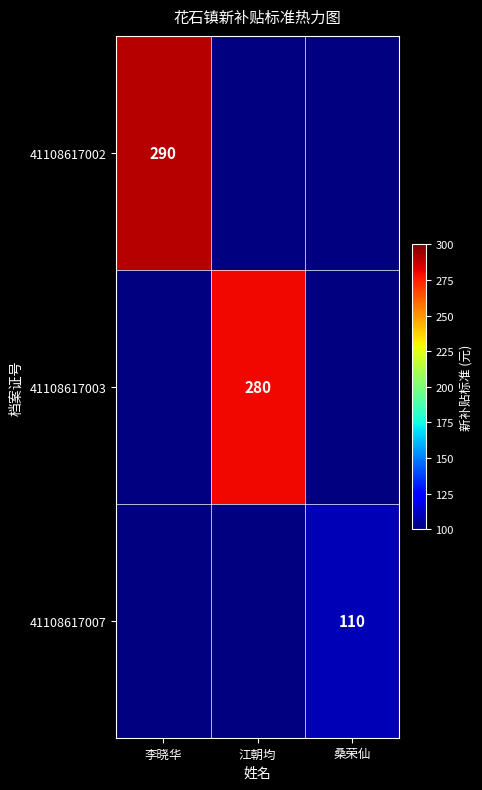

True or false: 41108617002 has a value of 290 at 李晓华.

True